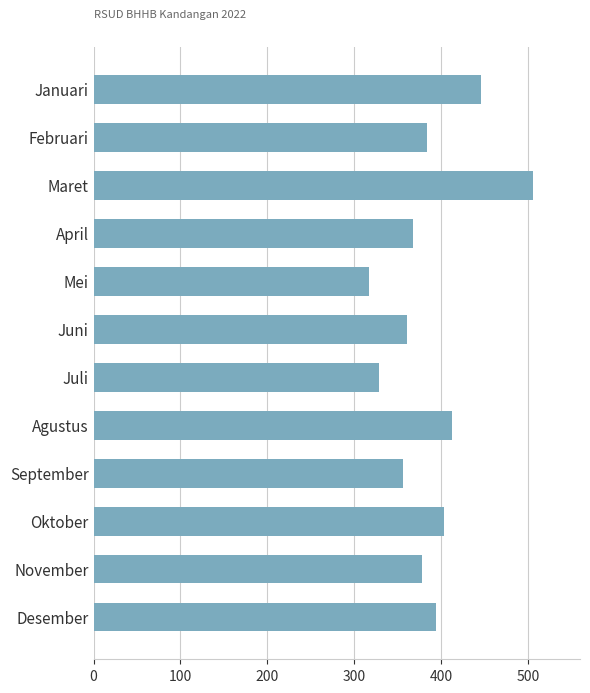

Which has a higher value, Oktober or April?

Oktober